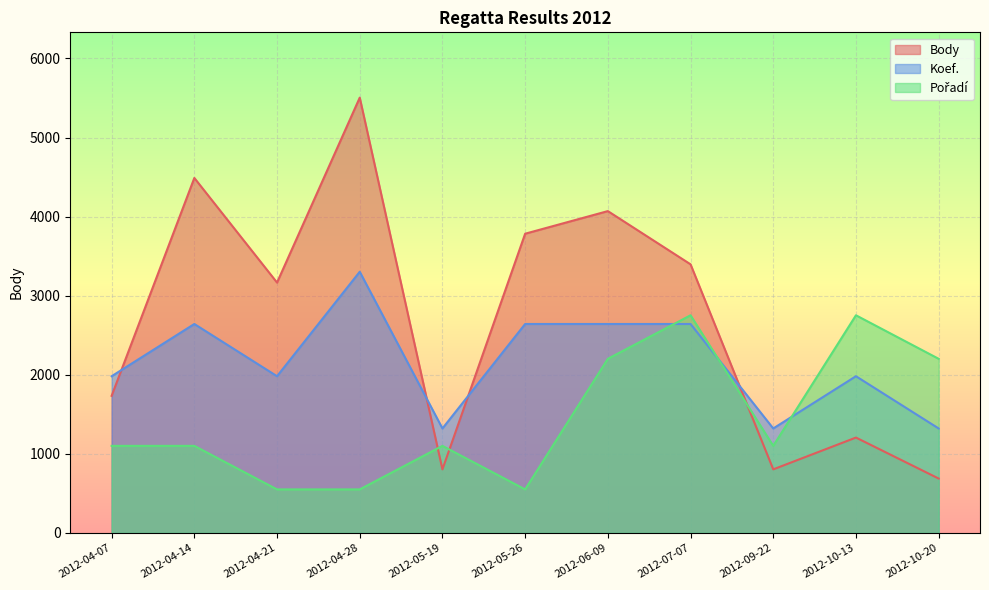

At which category is the sum across all series the highest?

2012-04-28